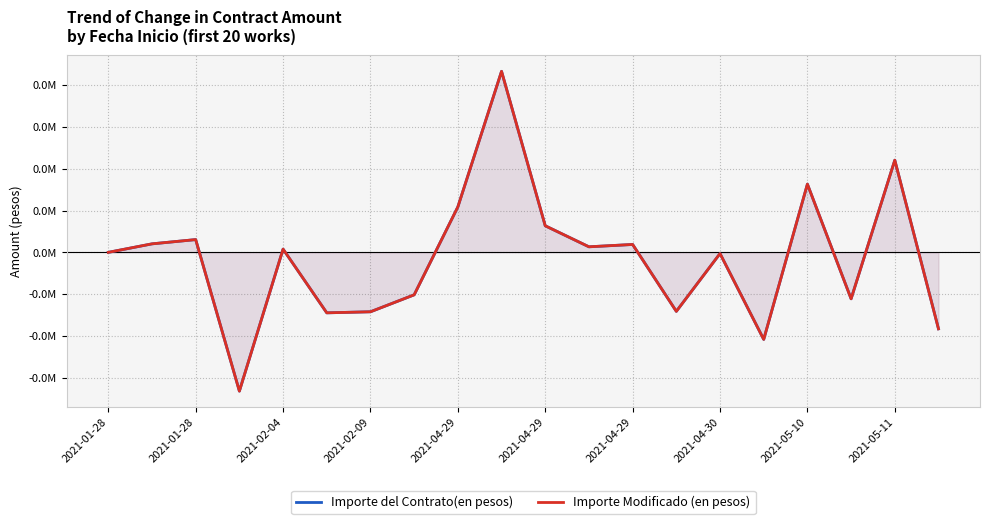

Read the Importe del Contrato(en pesos) value at 2021-05-11.

43308.4